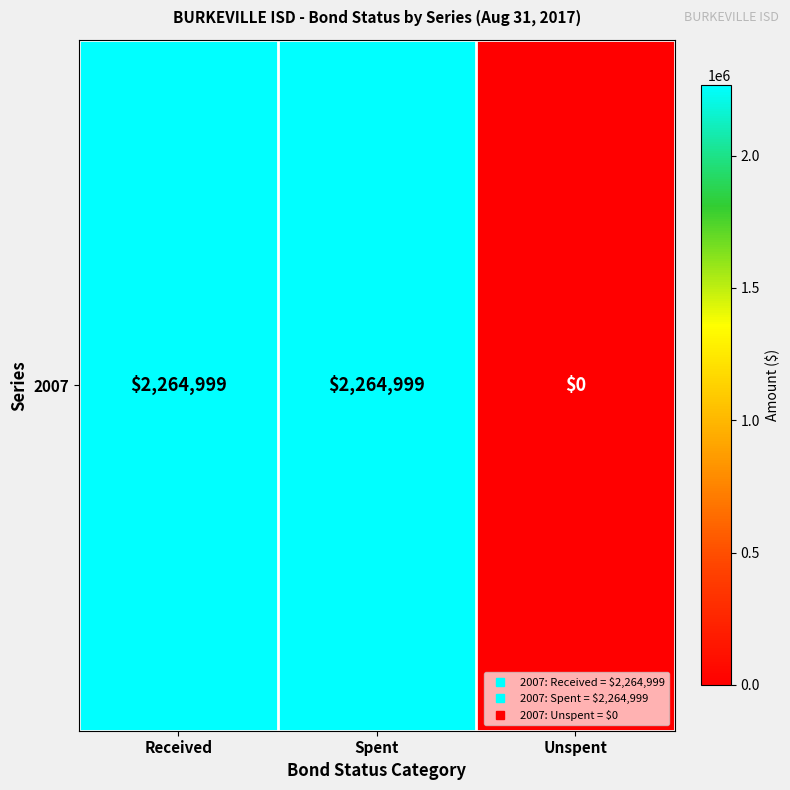

Rank the categories by value from highest to lowest.

Received, Spent, Unspent